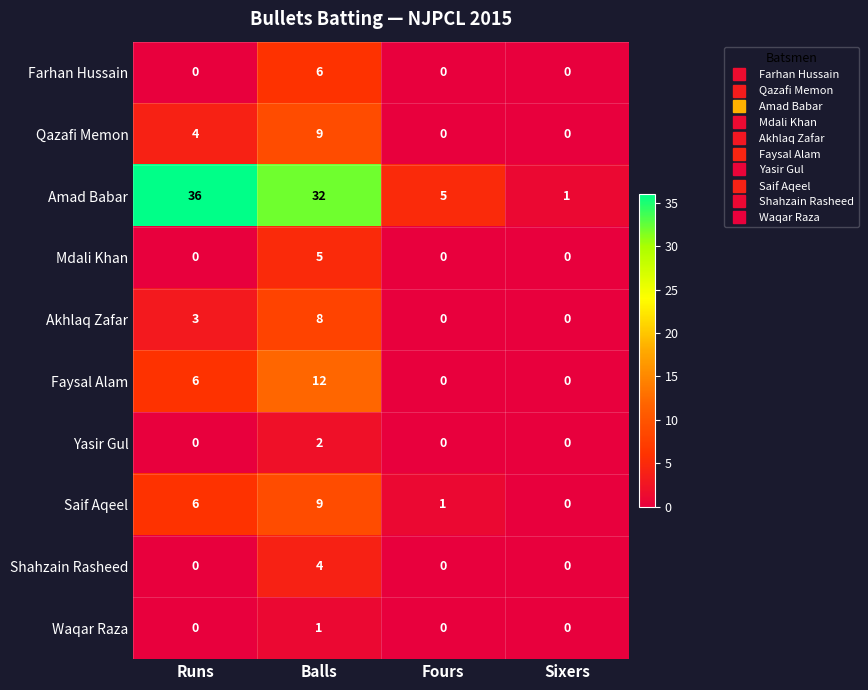

What is the greatest value displayed?

36